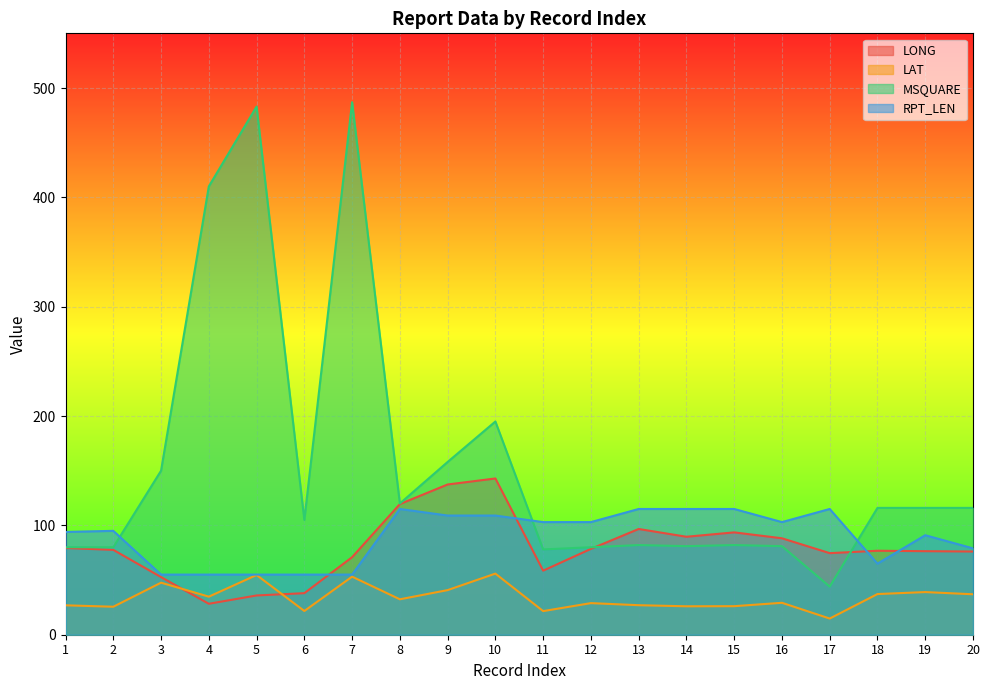

What value does the LONG series have at 2?

77.6